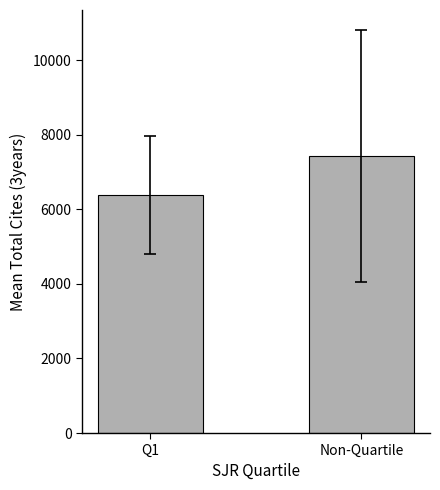

How many data points are less than 7434?

1